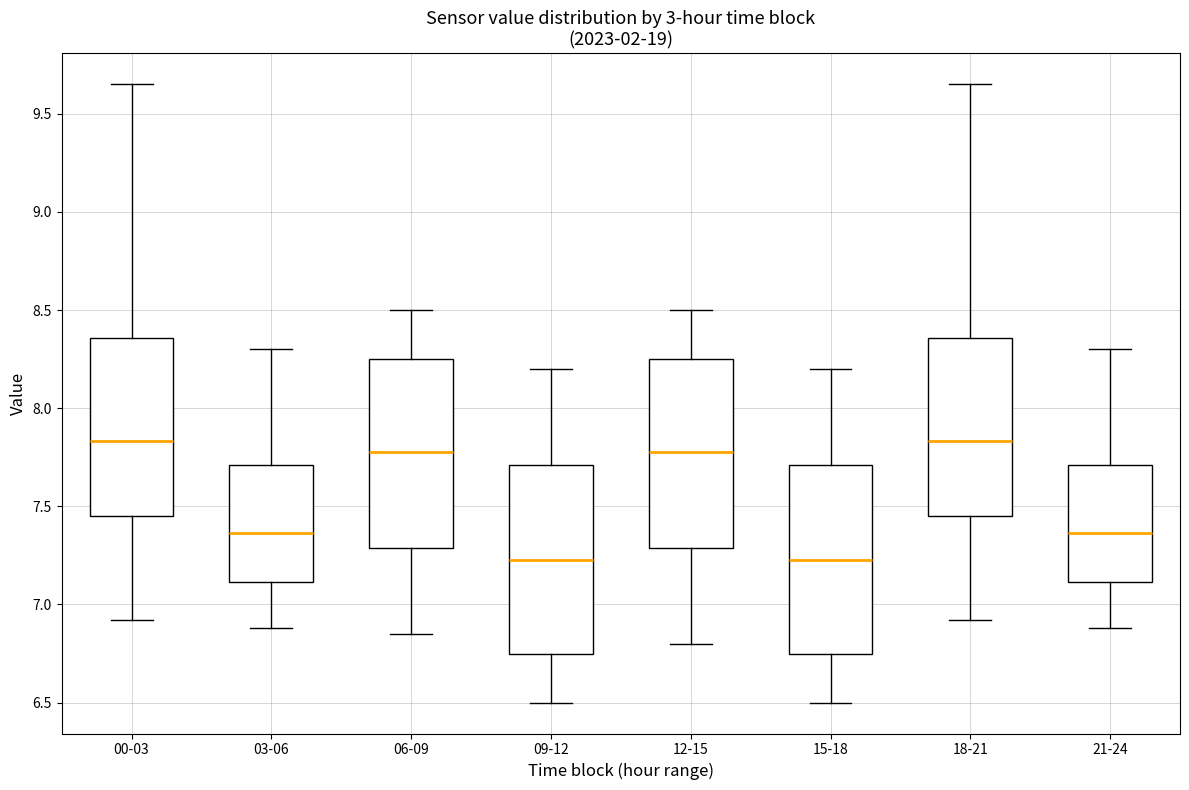

Reading left to right, transcribe this box plot: for each box, give where its median line is, the range the box spans, and where its two whiskers end, as read against the y-axis. The values are not printed on the chart, so give them approximately, as read against the axis.

00-03: median 7.85, box 7.45 to 8.35, whiskers 6.90 to 9.65
03-06: median 7.35, box 7.10 to 7.70, whiskers 6.90 to 8.30
06-09: median 7.80, box 7.30 to 8.25, whiskers 6.85 to 8.50
09-12: median 7.25, box 6.75 to 7.70, whiskers 6.50 to 8.20
12-15: median 7.80, box 7.30 to 8.25, whiskers 6.80 to 8.50
15-18: median 7.25, box 6.75 to 7.70, whiskers 6.50 to 8.20
18-21: median 7.85, box 7.45 to 8.35, whiskers 6.90 to 9.65
21-24: median 7.35, box 7.10 to 7.70, whiskers 6.90 to 8.30